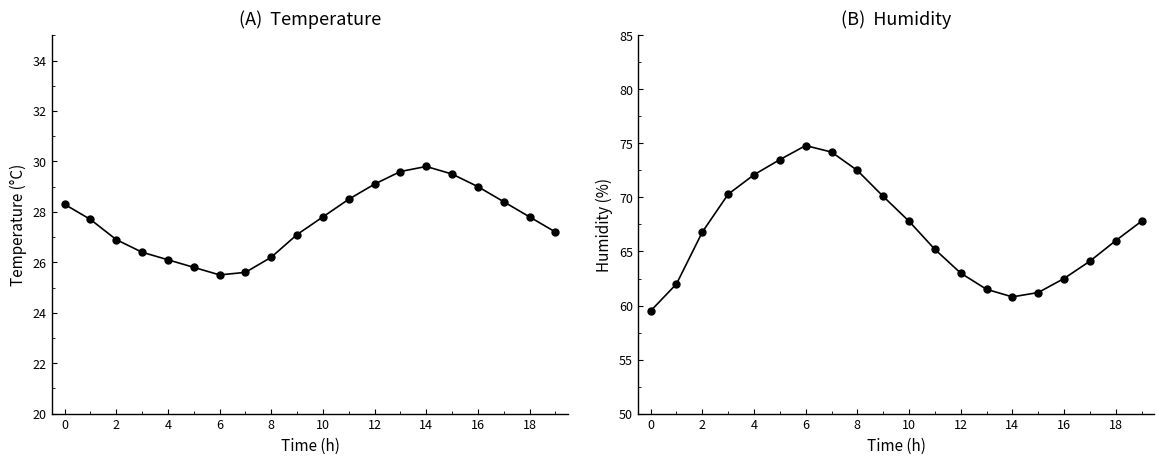

What is the average value of the temperature series?

27.6